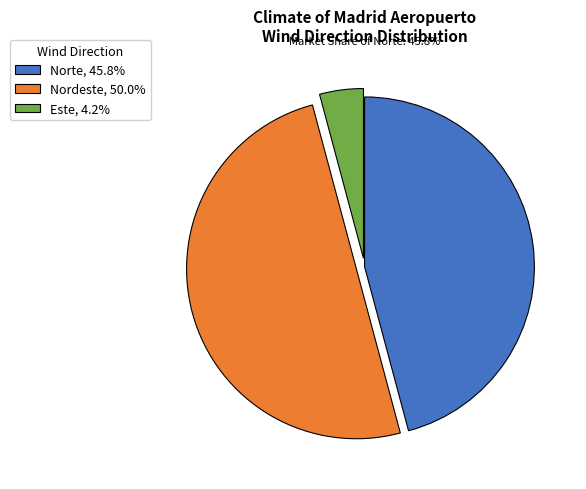

Does Norte, 45.8% account for over 50% of the chart?

No